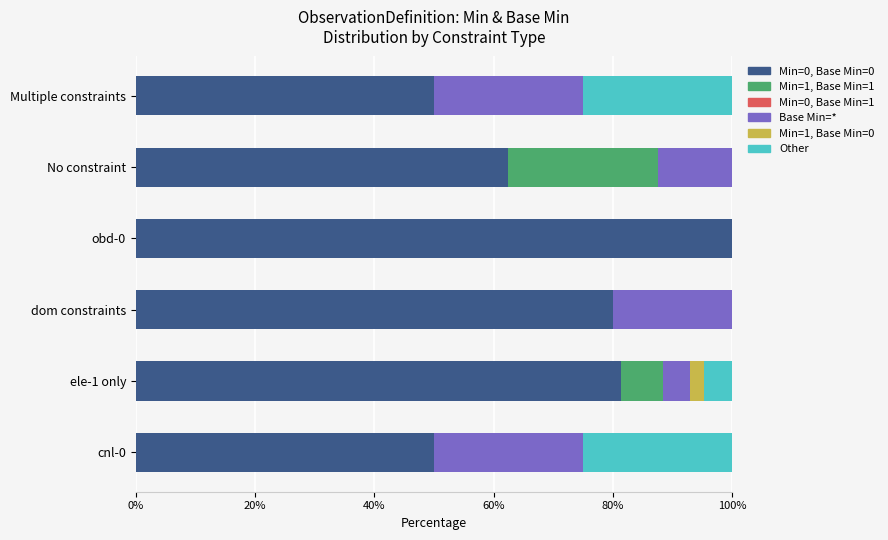

At which label does Min=0, Base Min=0 reach its peak?

obd-0